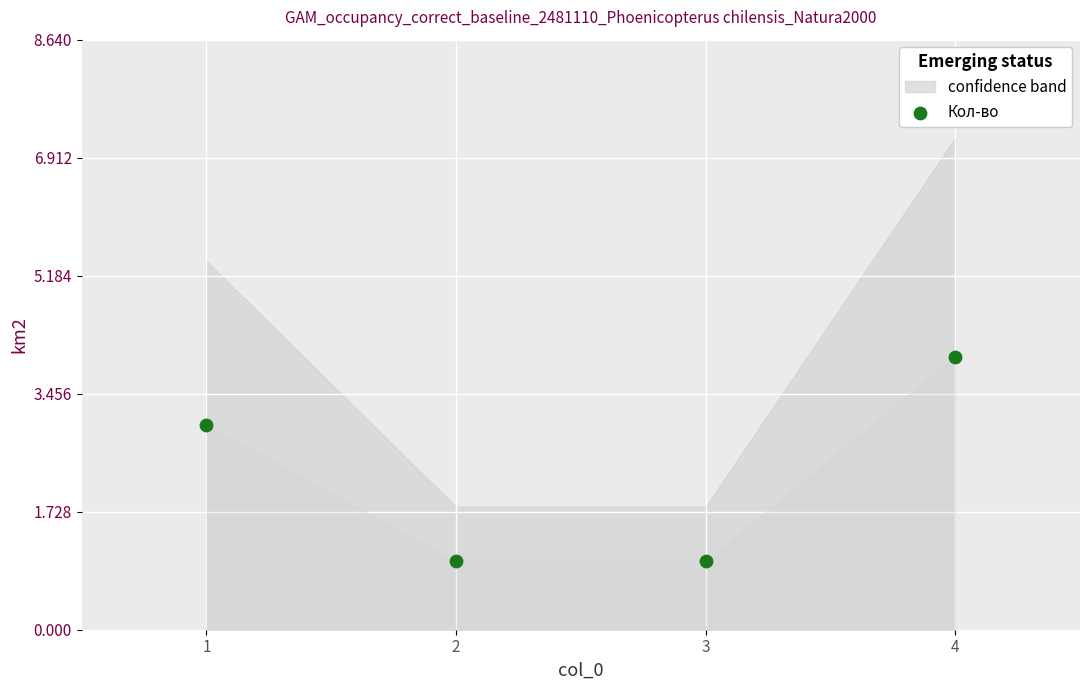

What is the range of X values (max minus min)?

3